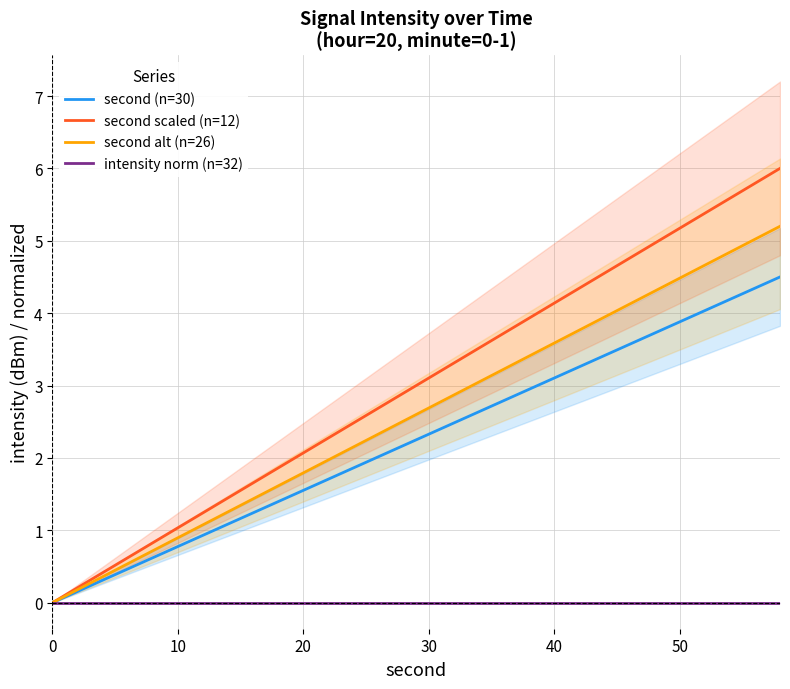

What is the maximum value for second (n=30)?

4.5